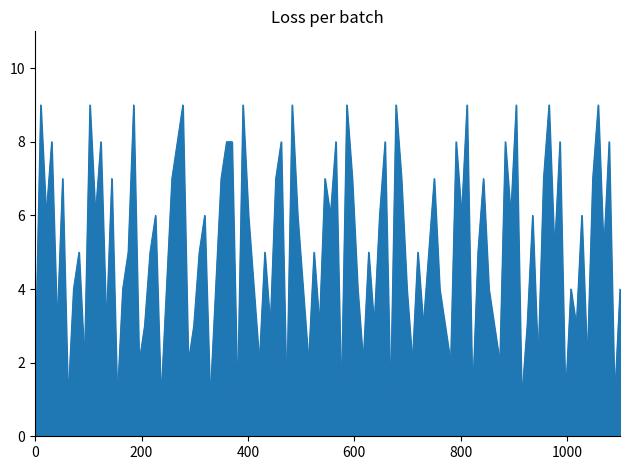

Does the chart have visible grid lines?

No